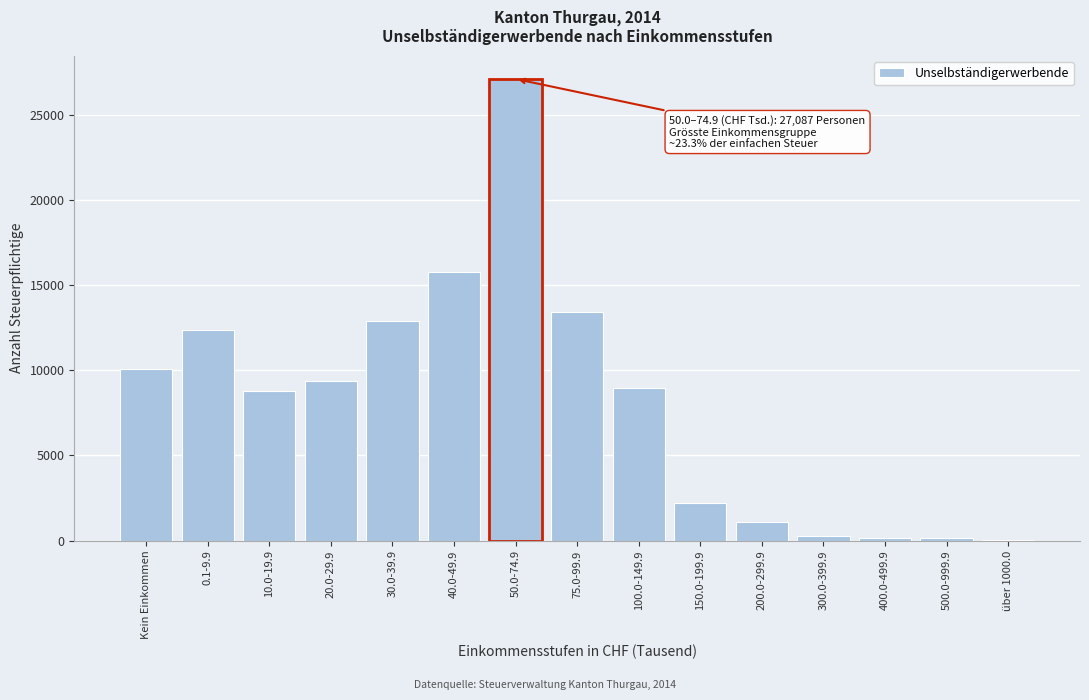

What is the sum of all values?

122558